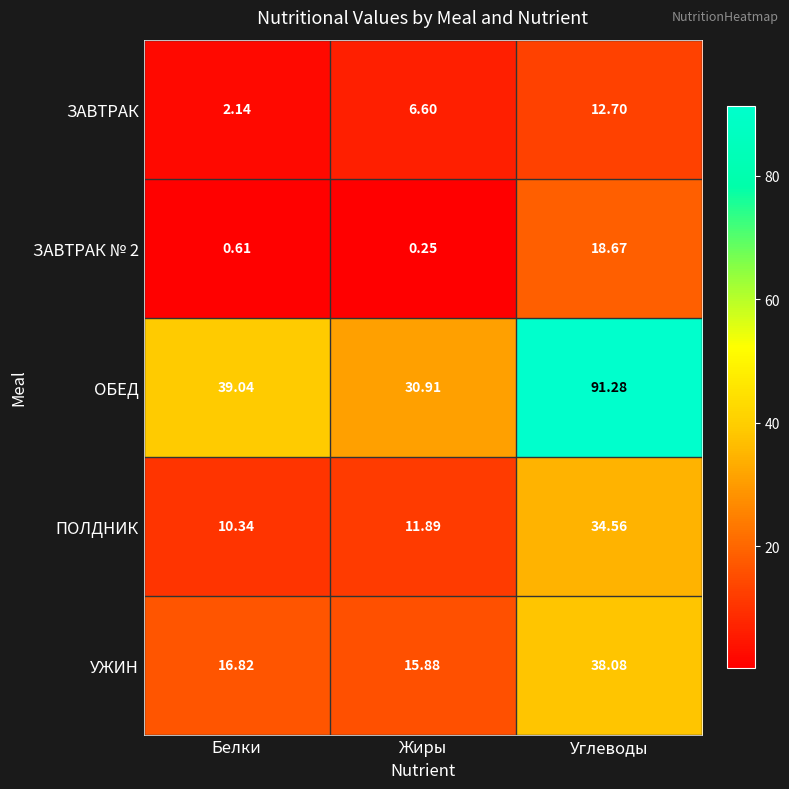

Which series has the largest range (max minus min)?

ОБЕД